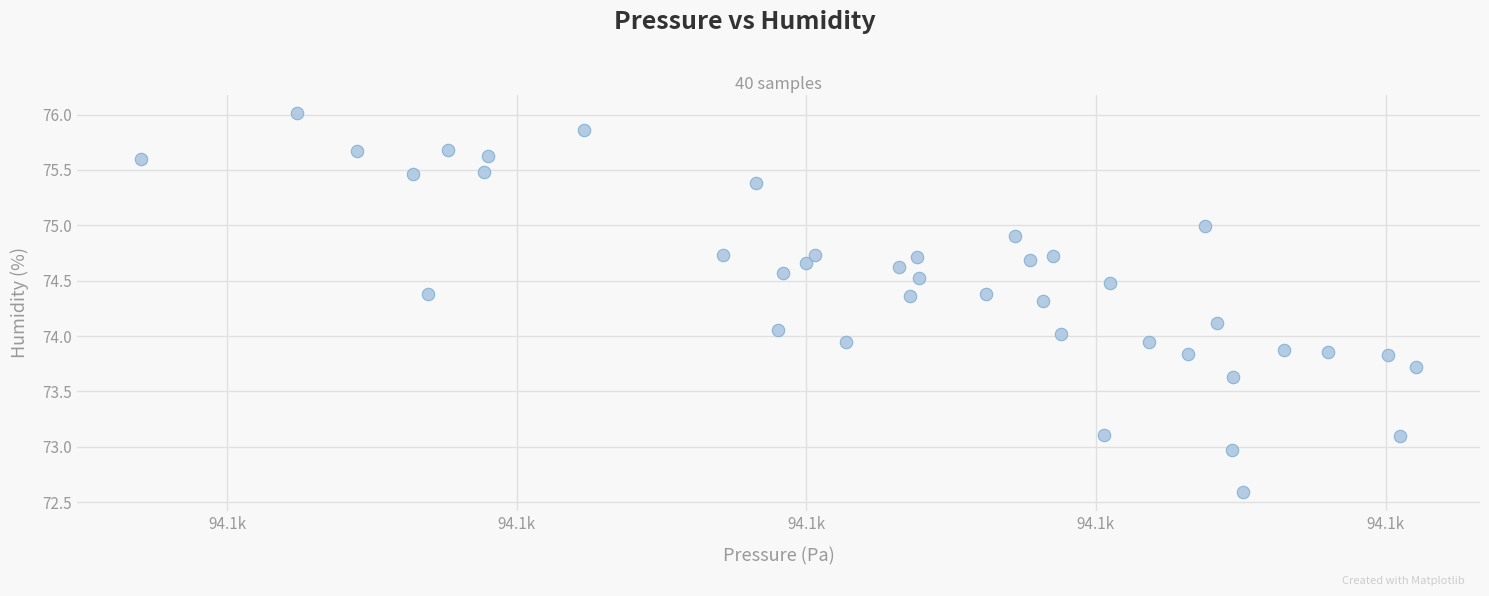

What is the range of Y values (max minus min)?

3.4